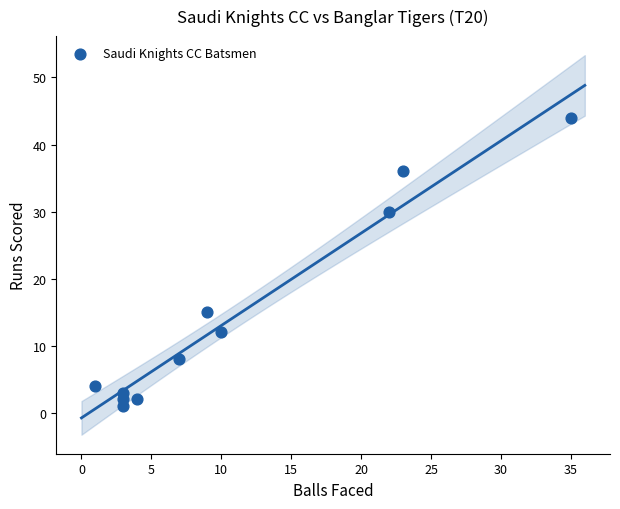

What Y value in the scatter plot is closest to 22?

15